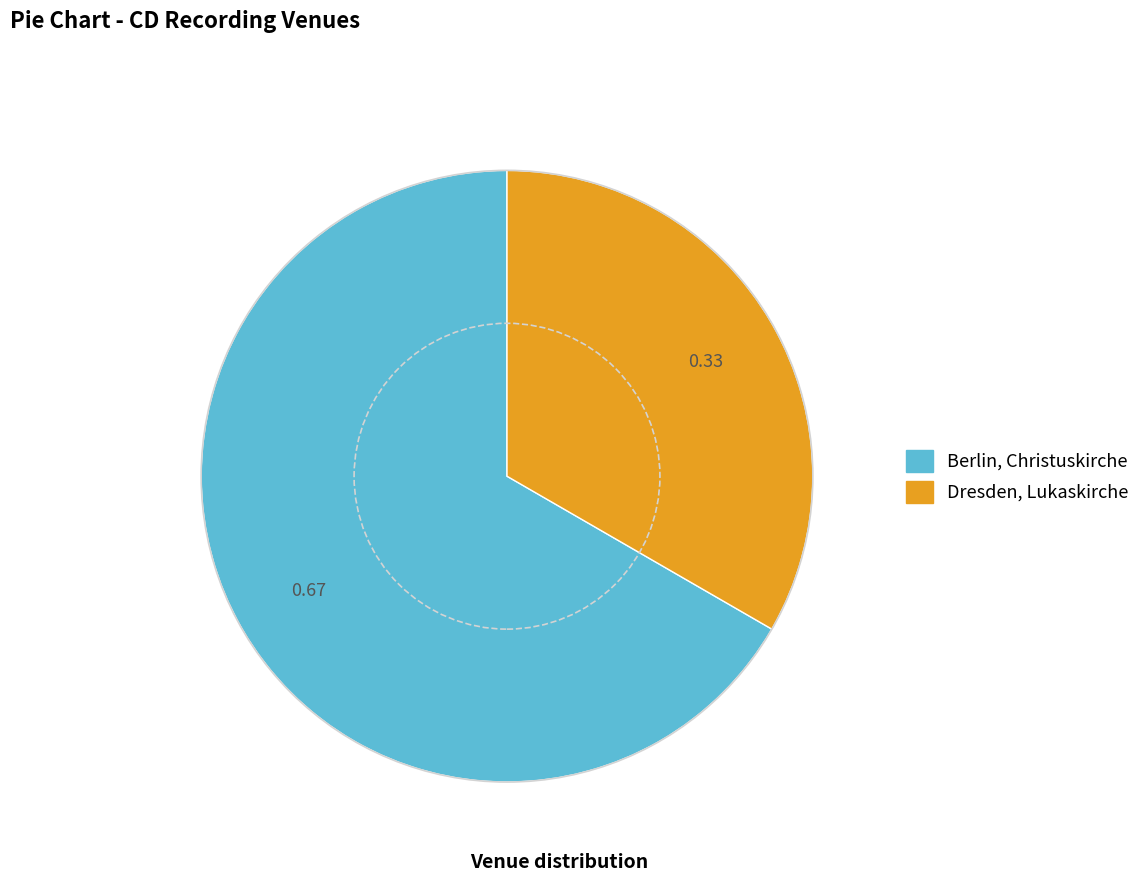

How many segments does this pie chart have?

2